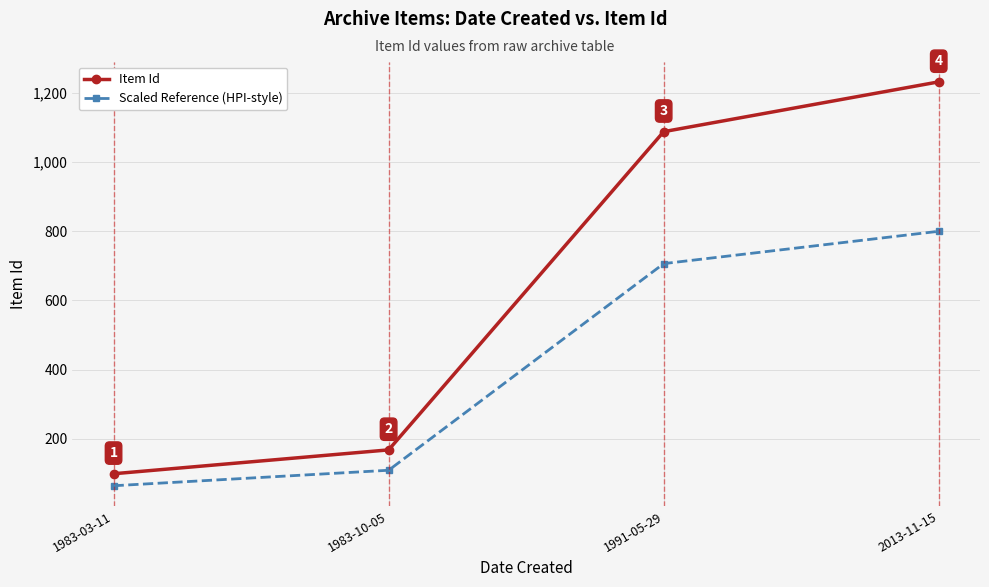

Which label corresponds to the smallest value in the chart?

1983-03-11